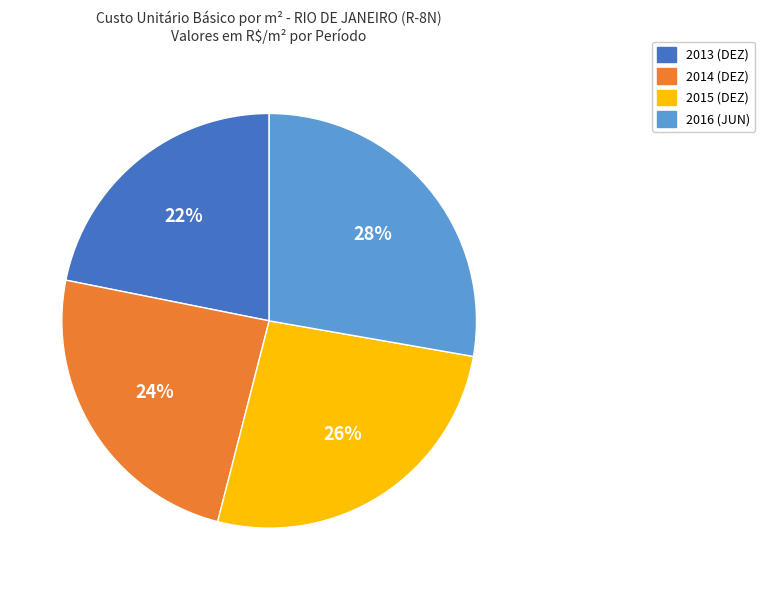

To the nearest percent, what is the difference between the 2014 (DEZ) and 2013 (DEZ) slice percentages?

2%